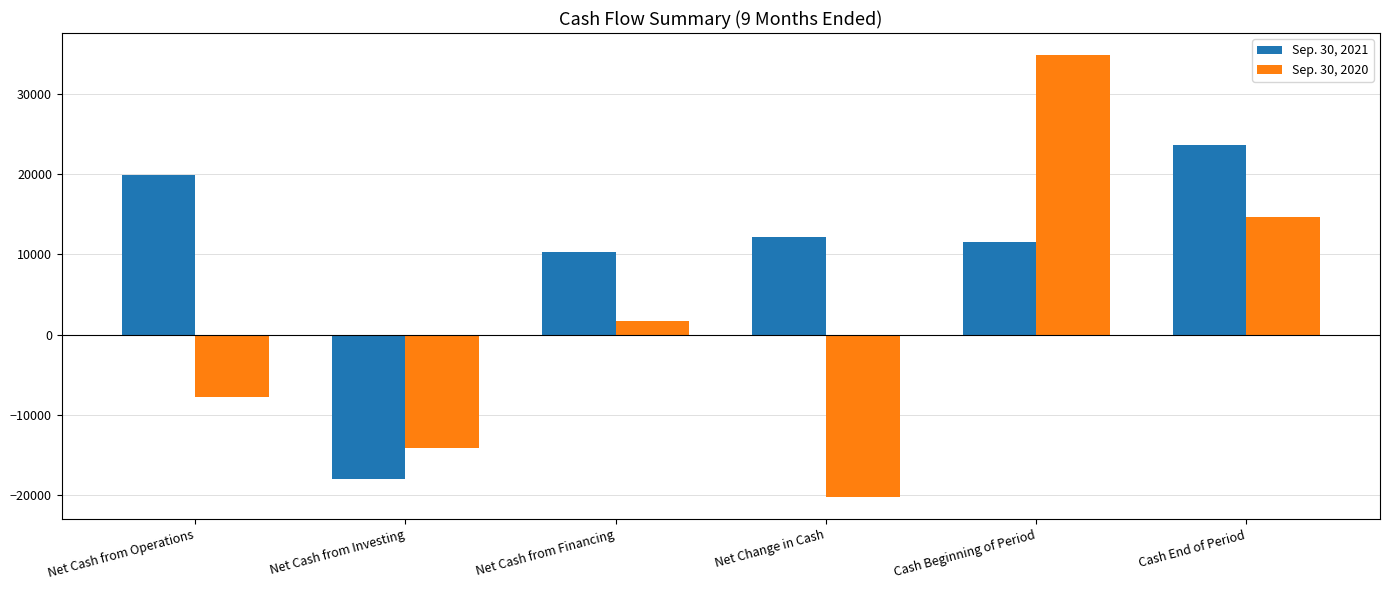

Which series has the widest spread of values?

Sep. 30, 2020